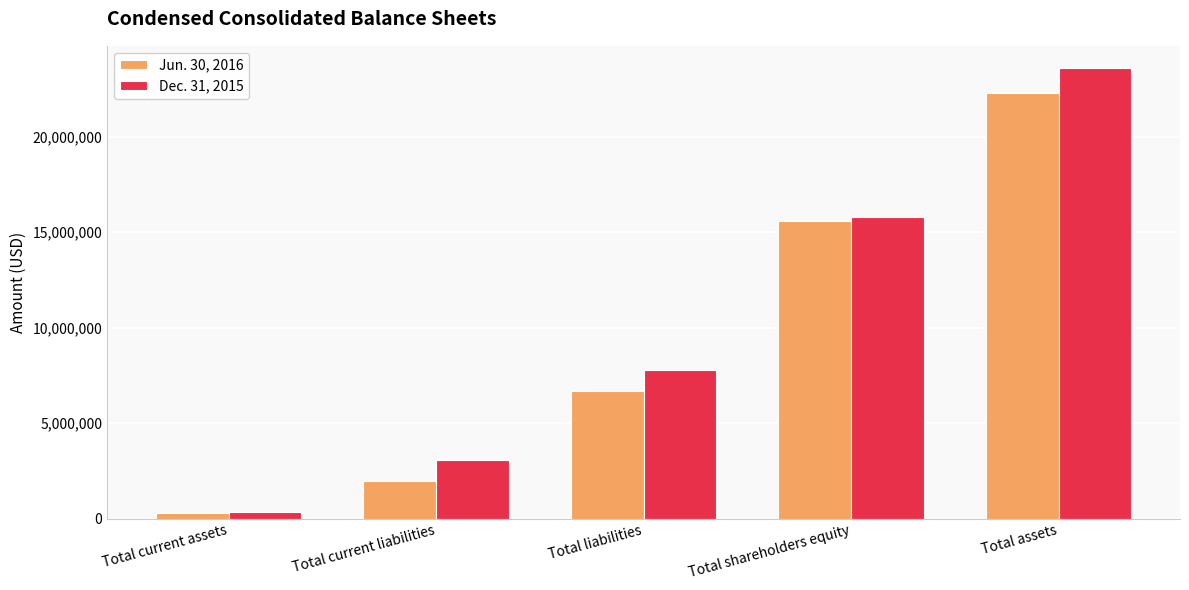

What is the spread (max minus min) of values at Total assets?

1311472